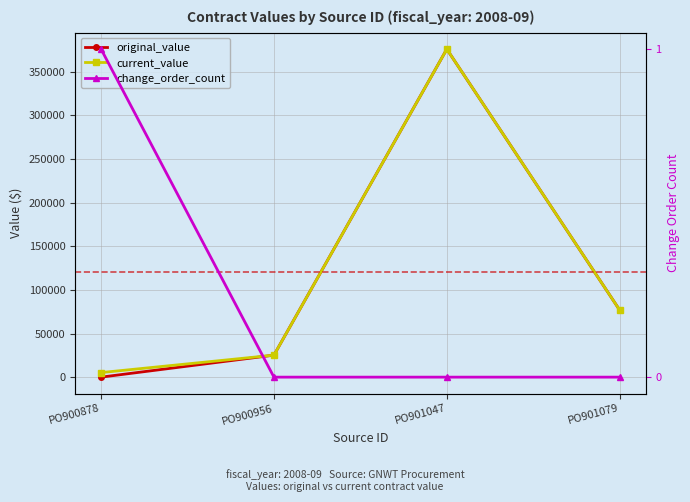

What is the total value across all series at PO900956?

50395.5